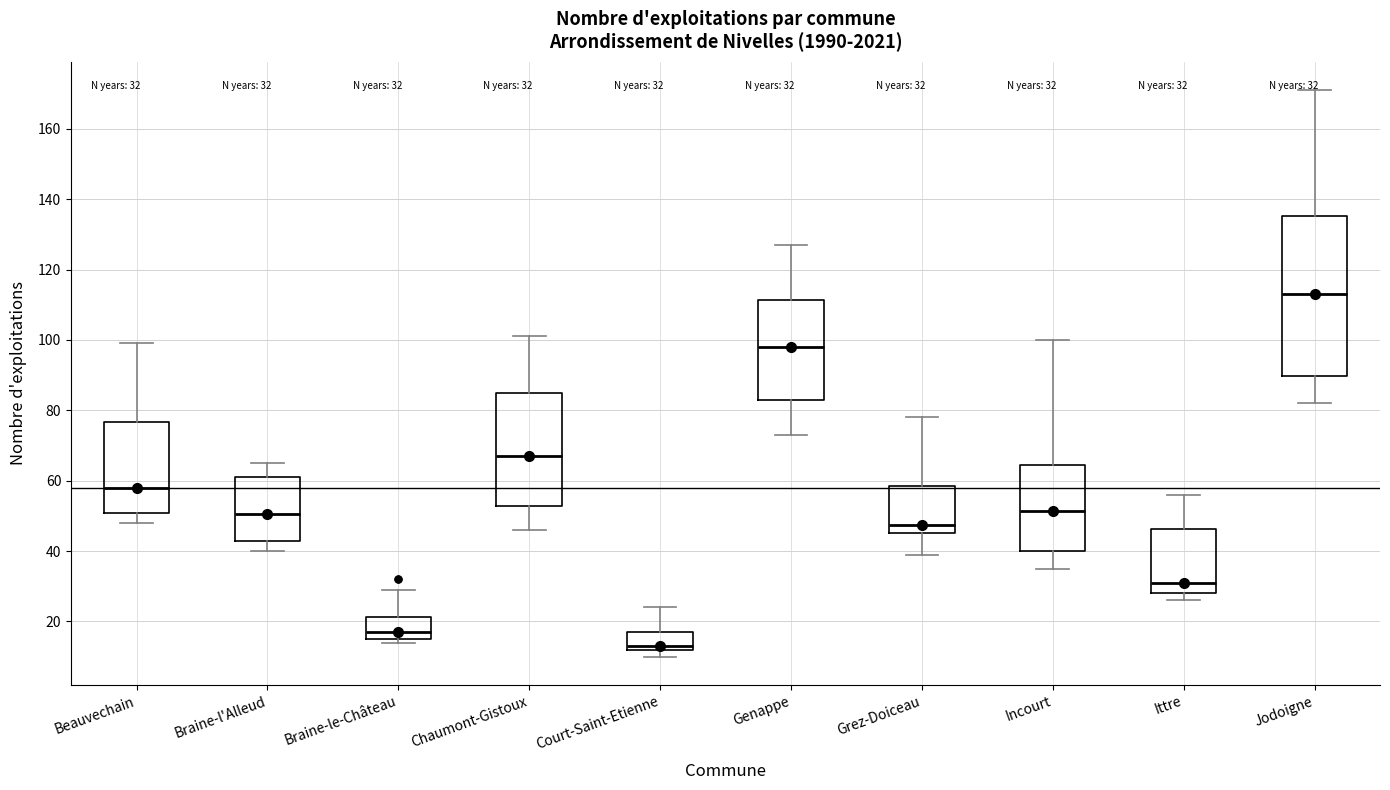

Which box's median line is the highest?

Jodoigne